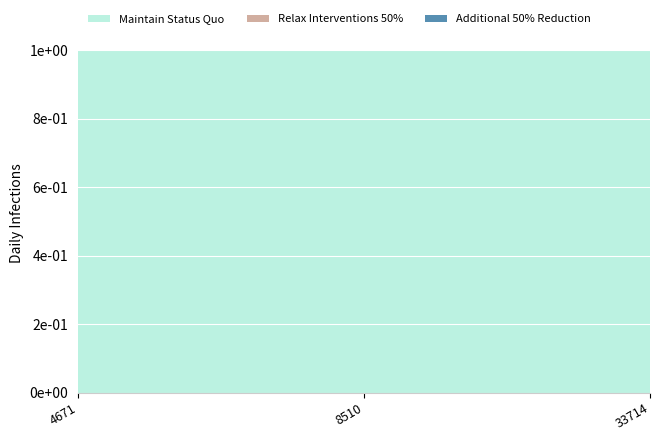

What is the total value across all series at 4671?

1